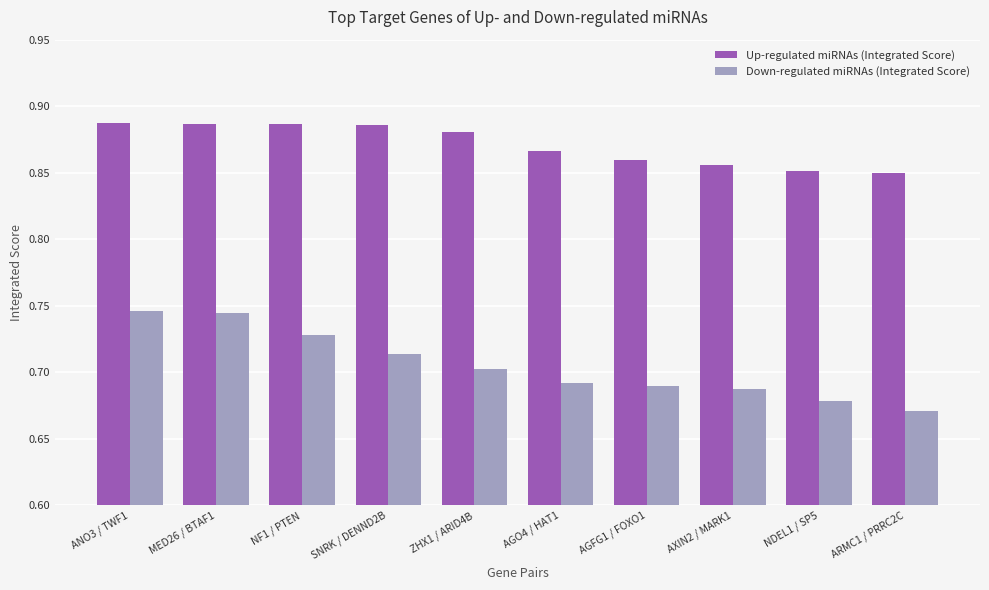

At how many categories does at least one series exceed 0?

10